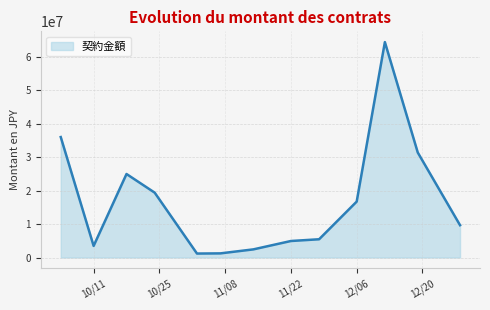

What is the difference between the maximum and minimum values?

63110106